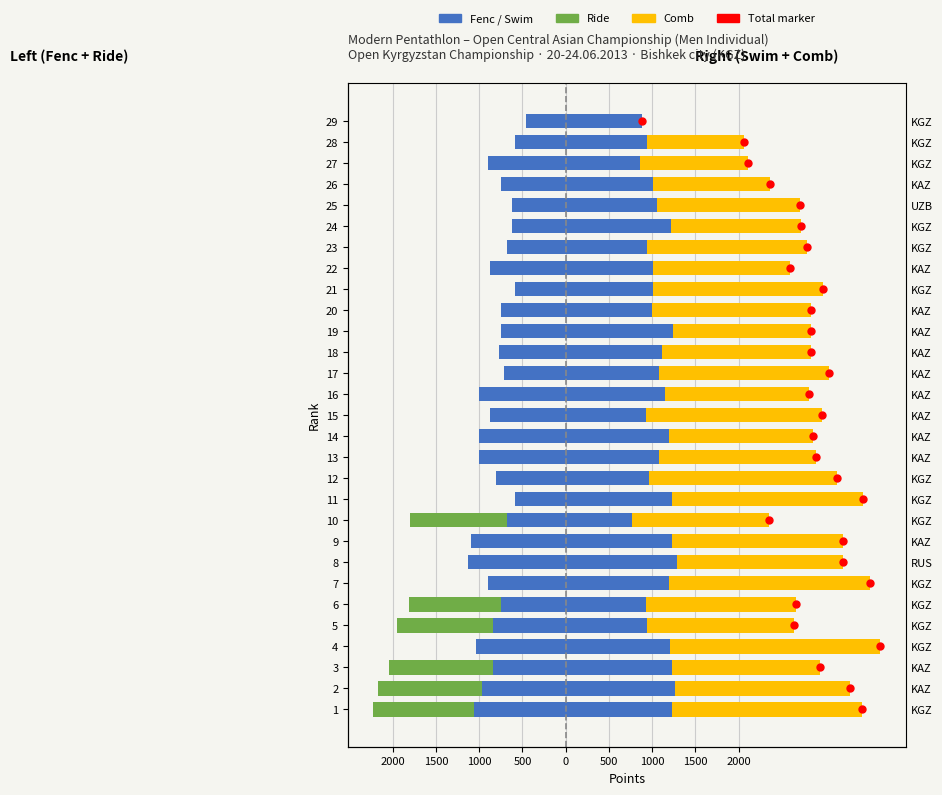

Which series reaches the maximum Y coordinate?

Comb